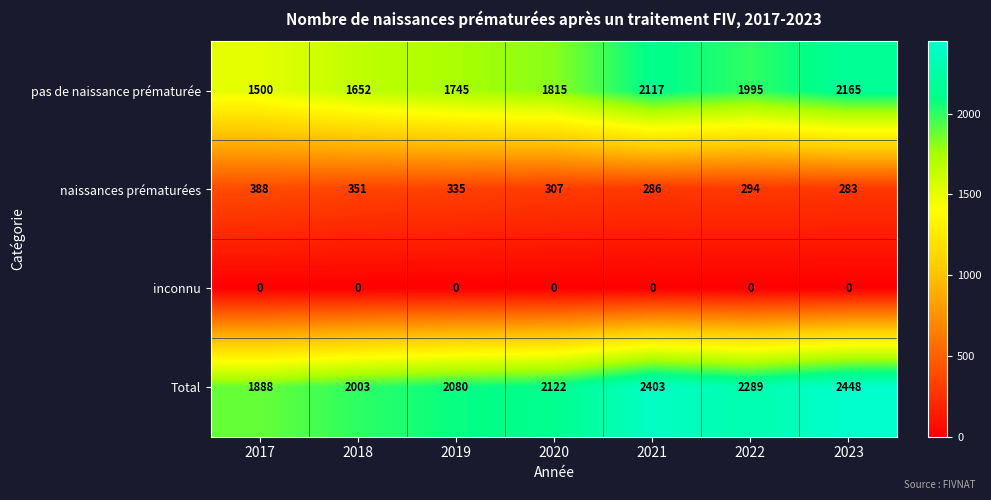

What is the total value across all series at 2018?

4006